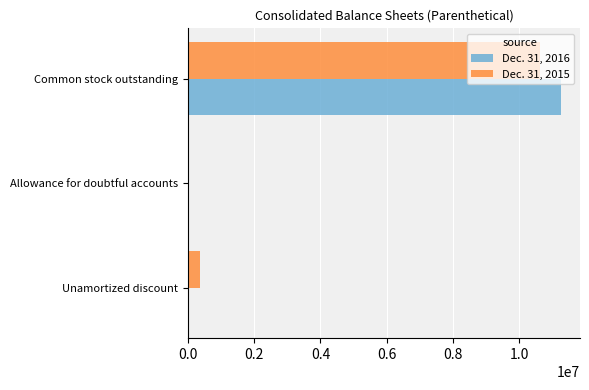

Between Unamortized discount and Common stock outstanding, which series saw the biggest shift?

Dec. 31, 2016